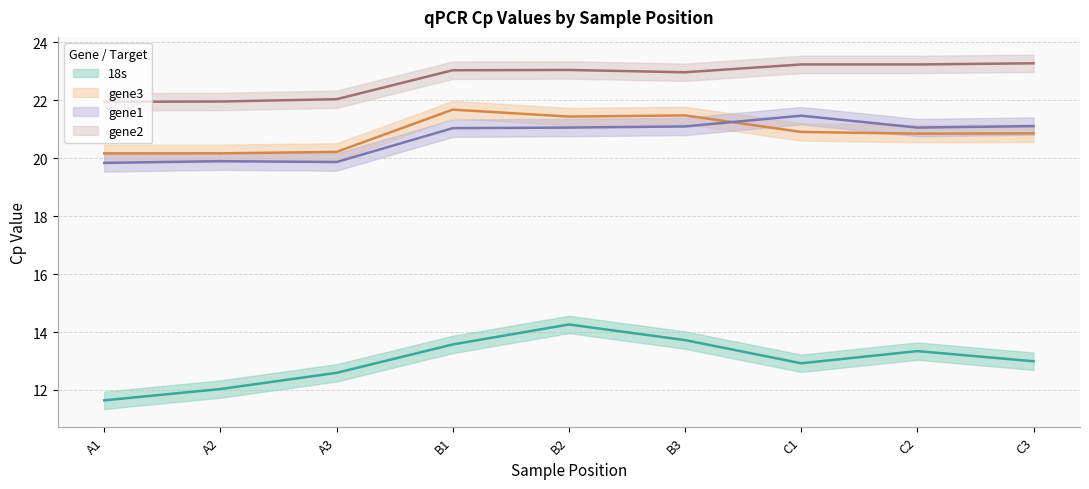

What is the difference between the second highest and second lowest values in the gene2 series?

1.3